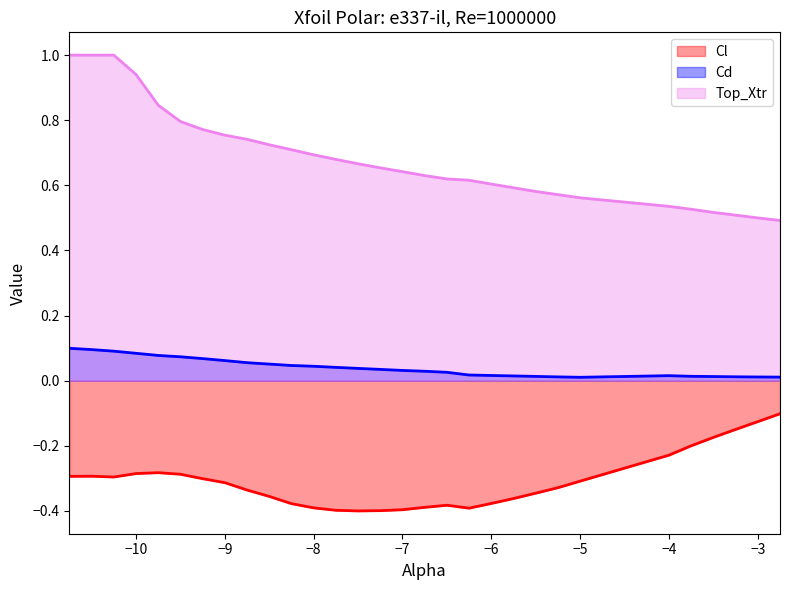

Reading right to left, transcribe all the data shown in this chart.

Cl: -0.1	-0.1	-0.1	-0.2	-0.2	-0.2	-0.3	-0.3	-0.3	-0.4	-0.4	-0.4	-0.4	-0.4	-0.4	-0.4	-0.4	-0.4	-0.4	-0.4	-0.4	-0.3	-0.3	-0.3	-0.3	-0.3	-0.3	-0.3	-0.3	-0.3
Cd: 0.0	0.0	0.0	0.0	0.0	0.0	0.0	0.0	0.0	0.0	0.0	0.0	0.0	0.0	0.0	0.0	0.0	0.0	0.0	0.0	0.1	0.1	0.1	0.1	0.1	0.1	0.1	0.1	0.1	0.1
Top_Xtr: 0.5	0.5	0.5	0.5	0.5	0.5	0.6	0.6	0.6	0.6	0.6	0.6	0.6	0.6	0.6	0.7	0.7	0.7	0.7	0.7	0.7	0.7	0.8	0.8	0.8	0.8	0.9	1.0	1.0	1.0